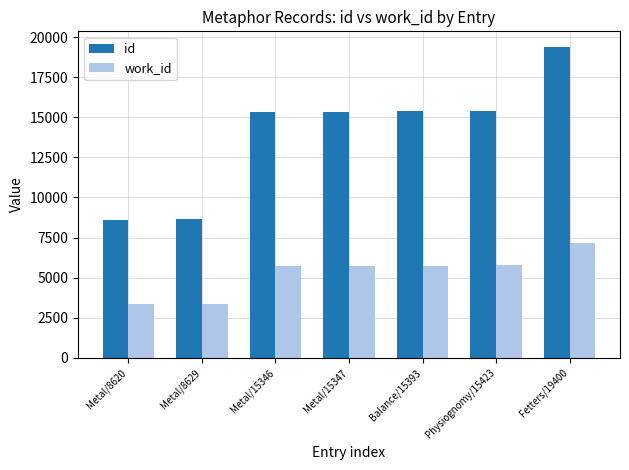

True or false: id has a value of 3622 at Balance/15393.

False